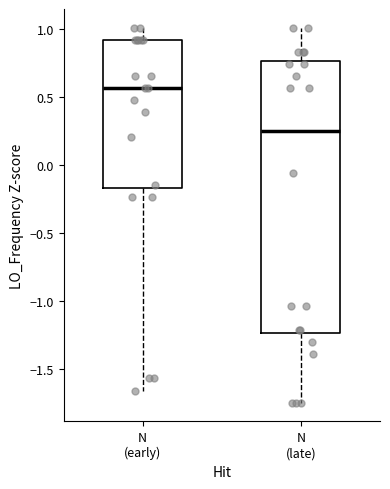

Reading left to right, read every box against the y-axis: the position of its median line, the range the box covers, and the ends of its whiskers. The values are not printed on the chart, so give them approximately, as read against the axis.

N (early): median 0.55, box -0.15 to 0.90, whiskers -1.65 to 1.00
N (late): median 0.25, box -1.25 to 0.75, whiskers -1.75 to 1.00